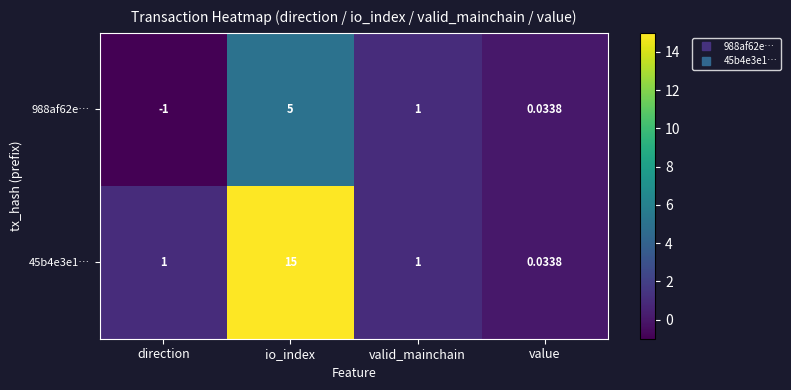

Is the value of 45b4e3e1… at valid_mainchain greater than the value of 988af62e… at direction?

Yes